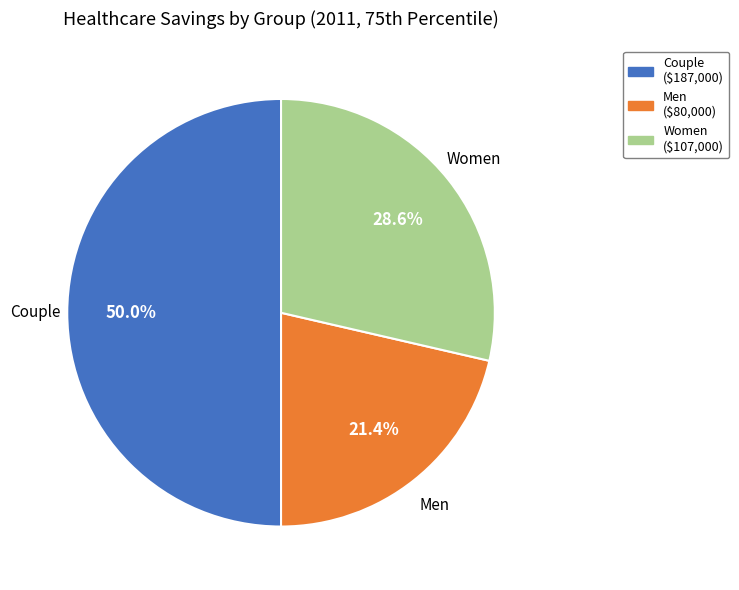

What is the total percentage of Men and Women?

50.0%